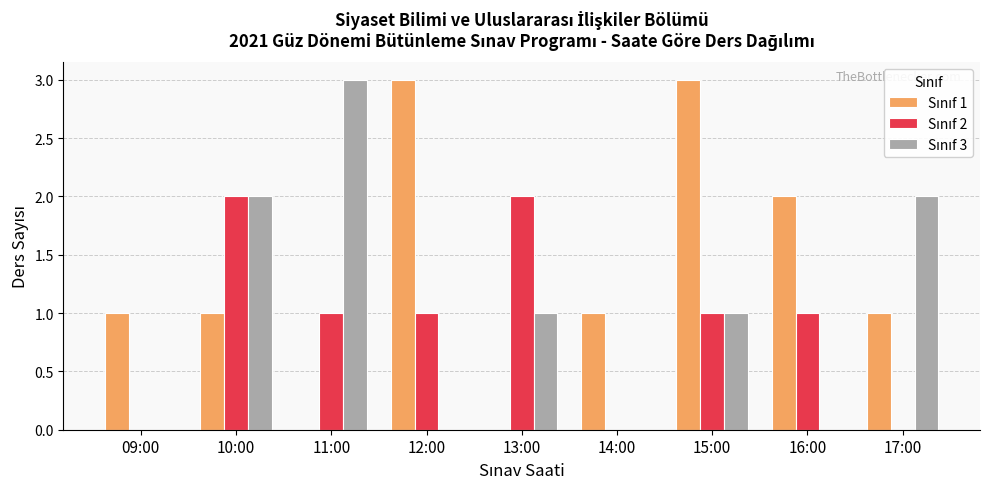

What position from the right is 14:00?

4